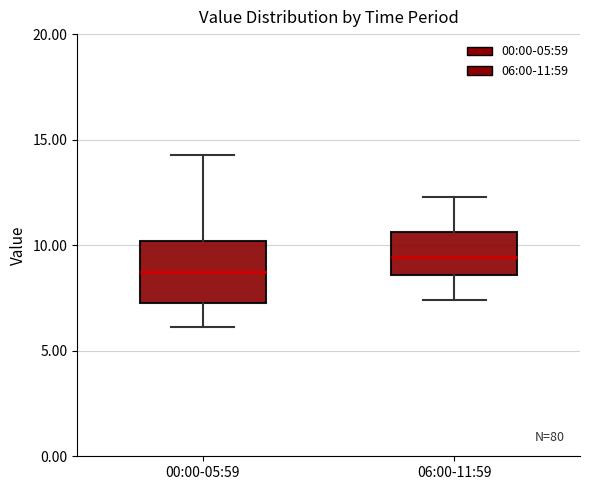

Reading left to right, transcribe this box plot: for each box, give where its median line is, the range the box spans, and where its two whiskers end, as read against the y-axis. The values are not printed on the chart, so give them approximately, as read against the axis.

00:00-05:59: median 8.5, box 7.0 to 10.0, whiskers 6.0 to 14.5
06:00-11:59: median 9.5, box 8.5 to 10.5, whiskers 7.5 to 12.5